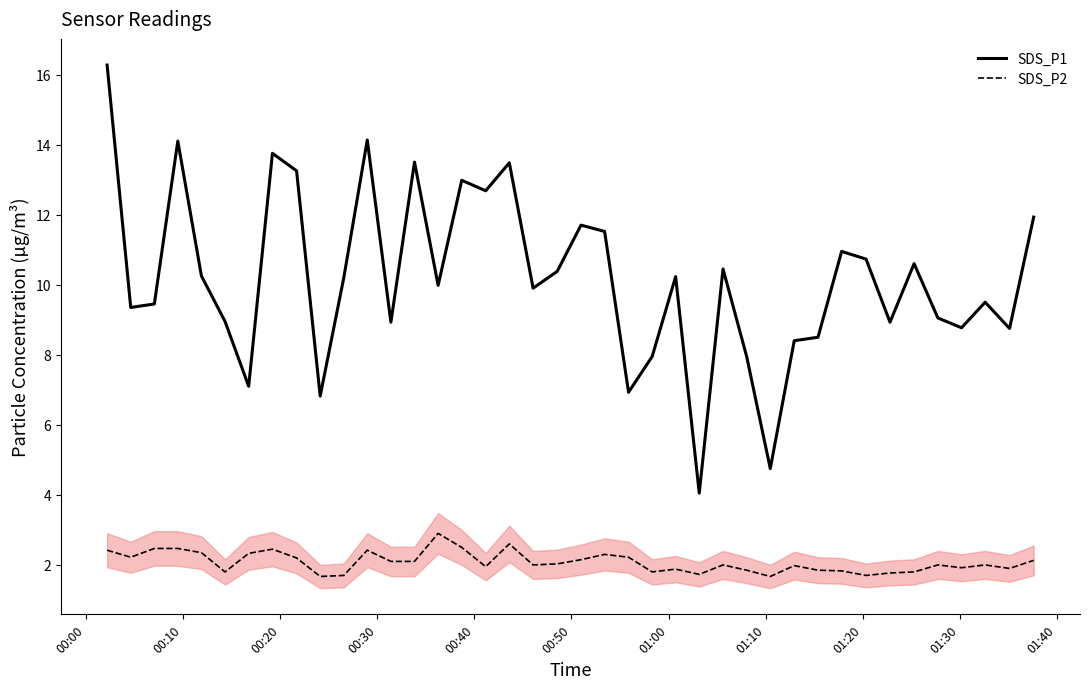

Rank the series by their maximum value, from lowest to highest.

SDS_P2, SDS_P1